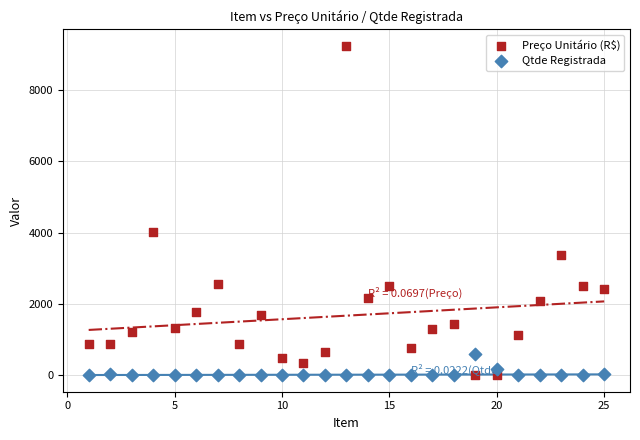

Which series reaches the maximum Y coordinate?

Preço Unitário (R$)